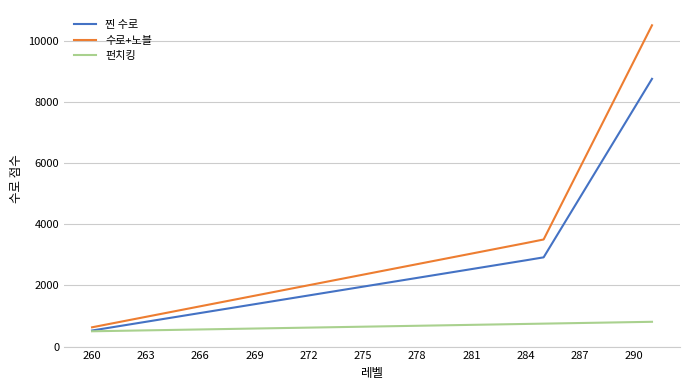

What is the maximum value shown in the chart?

10500.0